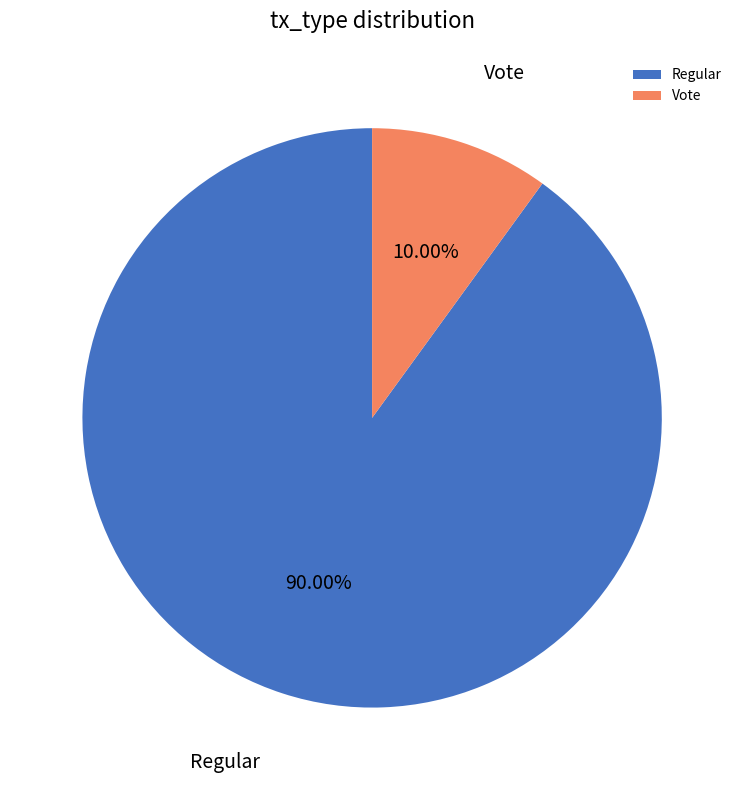

Count the number of slices in the pie.

2